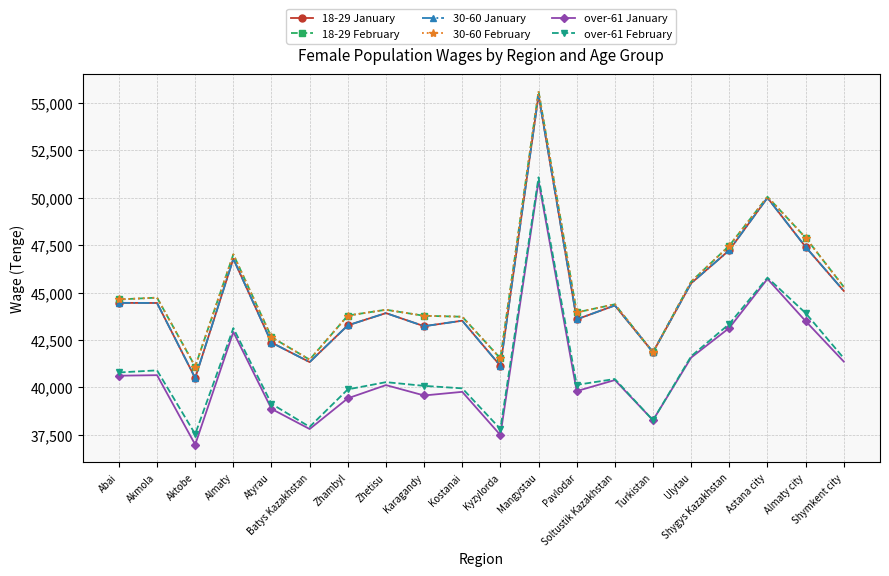

What is the sum of the over-61 January values at Abai and Batys Kazakhstan?

78432